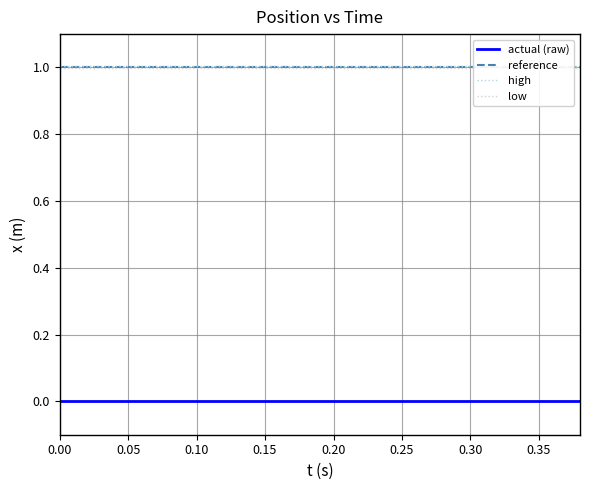

What is the value of the reference point at the 1st from the left?

1.0